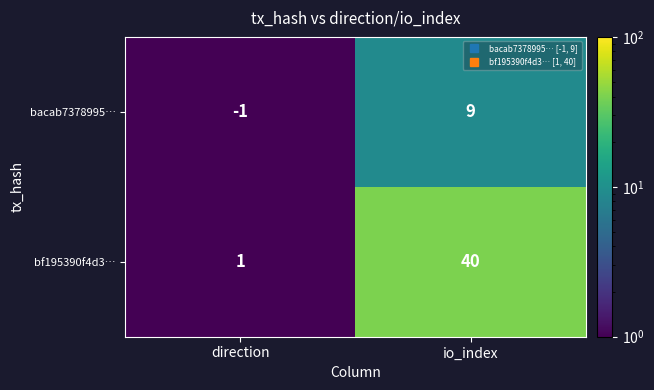

Reading right to left, transcribe all the data shown in this chart.

bacab7378995…: 9	-1
bf195390f4d3…: 40	1